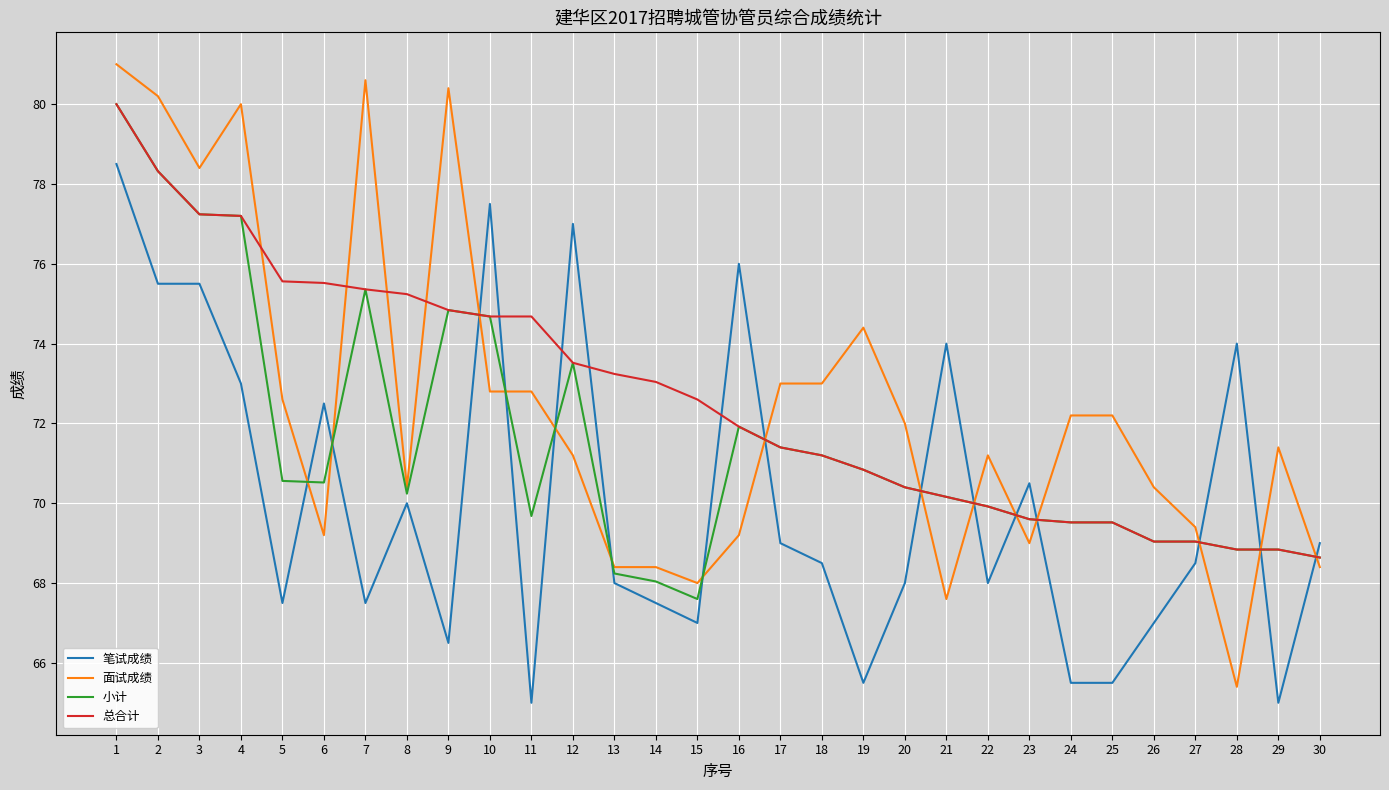

What is the smallest value displayed?

65.0